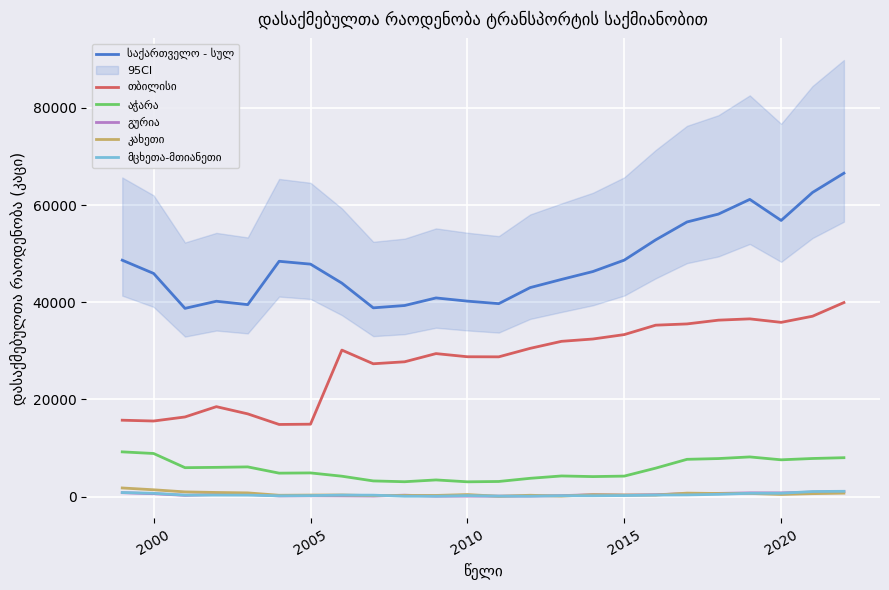

What is the smallest value displayed?

65.7